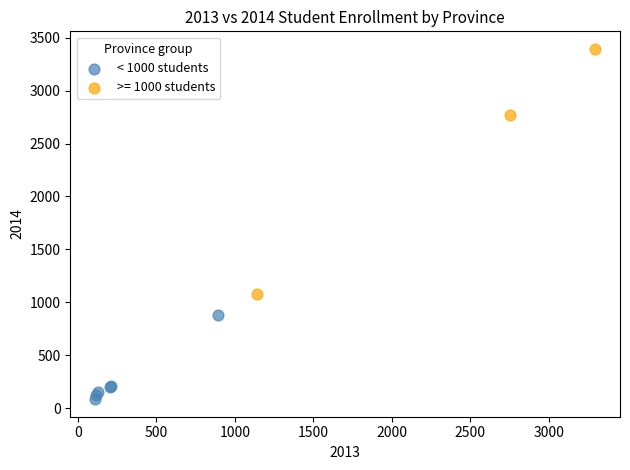

Which series has the largest Y range (max minus min)?

>= 1000 students